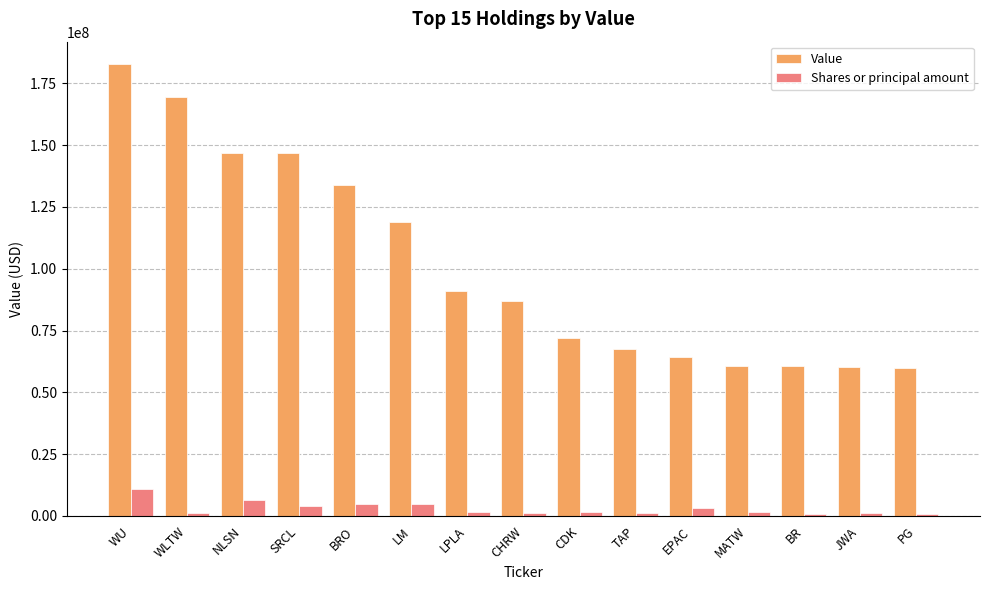

What is the average value of the Value series?

101406600